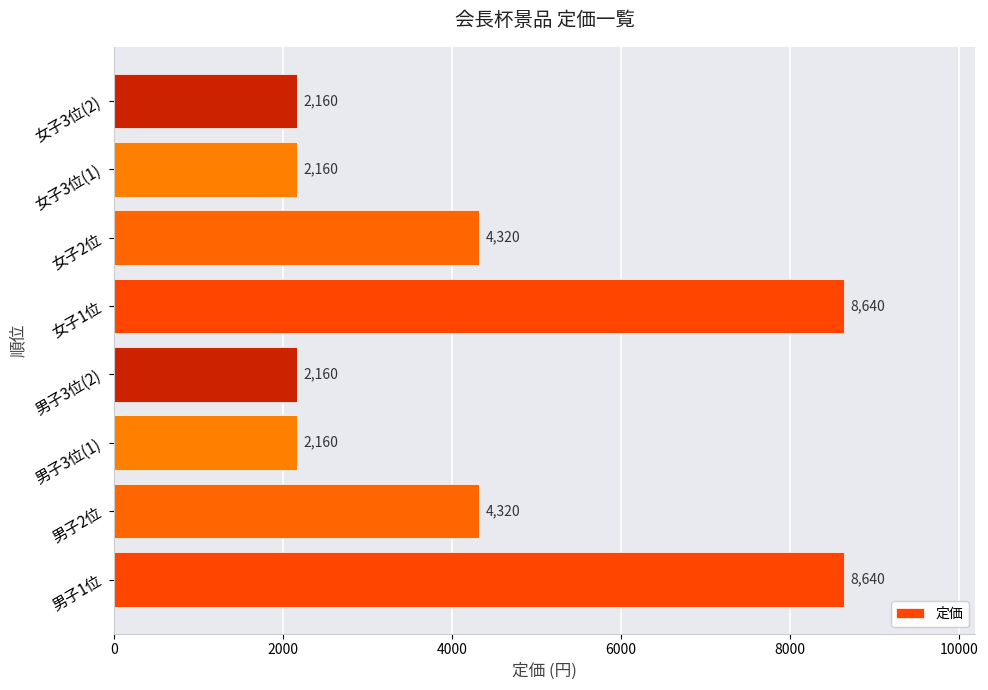

What is the difference between the maximum and minimum values?

6480